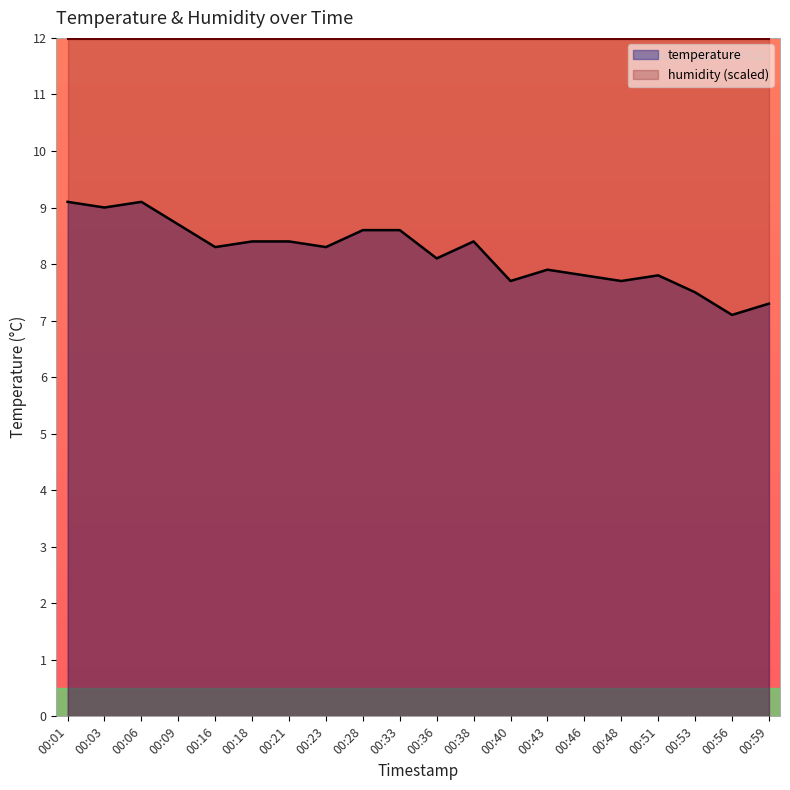

What is the average value?

8.2